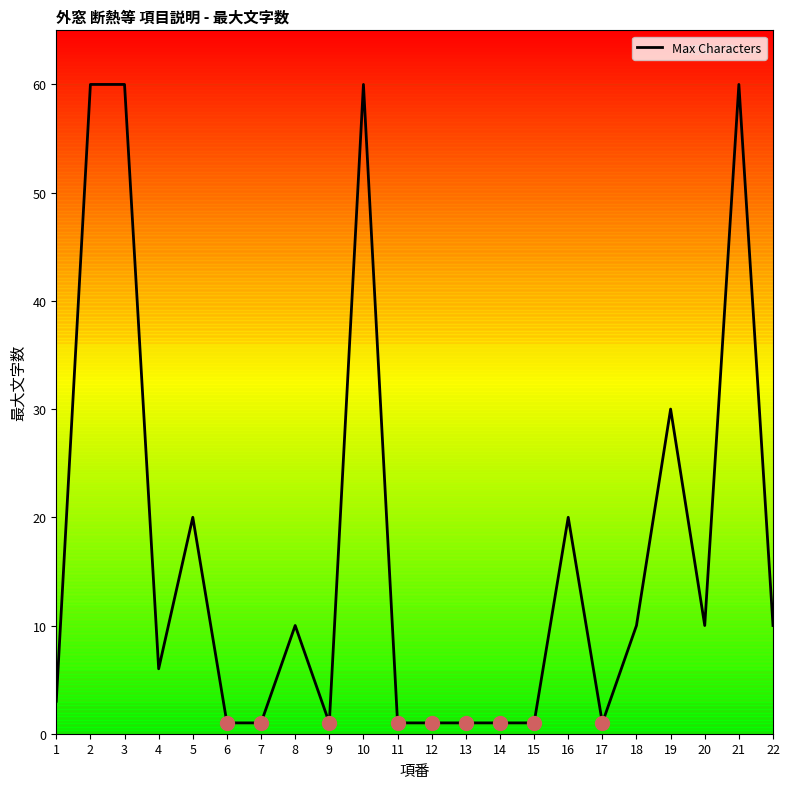

What is the change in value from 4 to 19?

+24